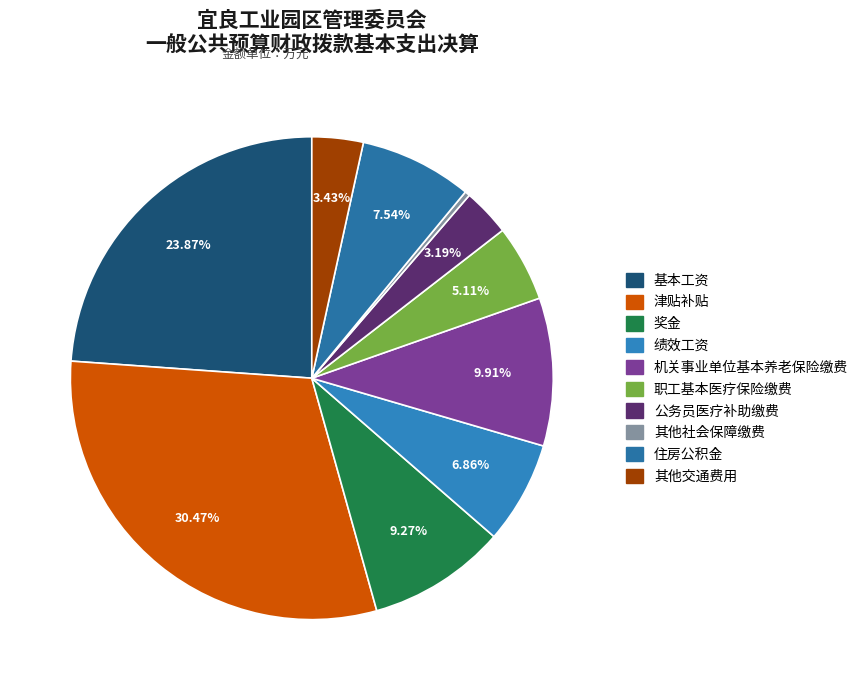

What is the largest slice in the pie chart?

津贴补贴